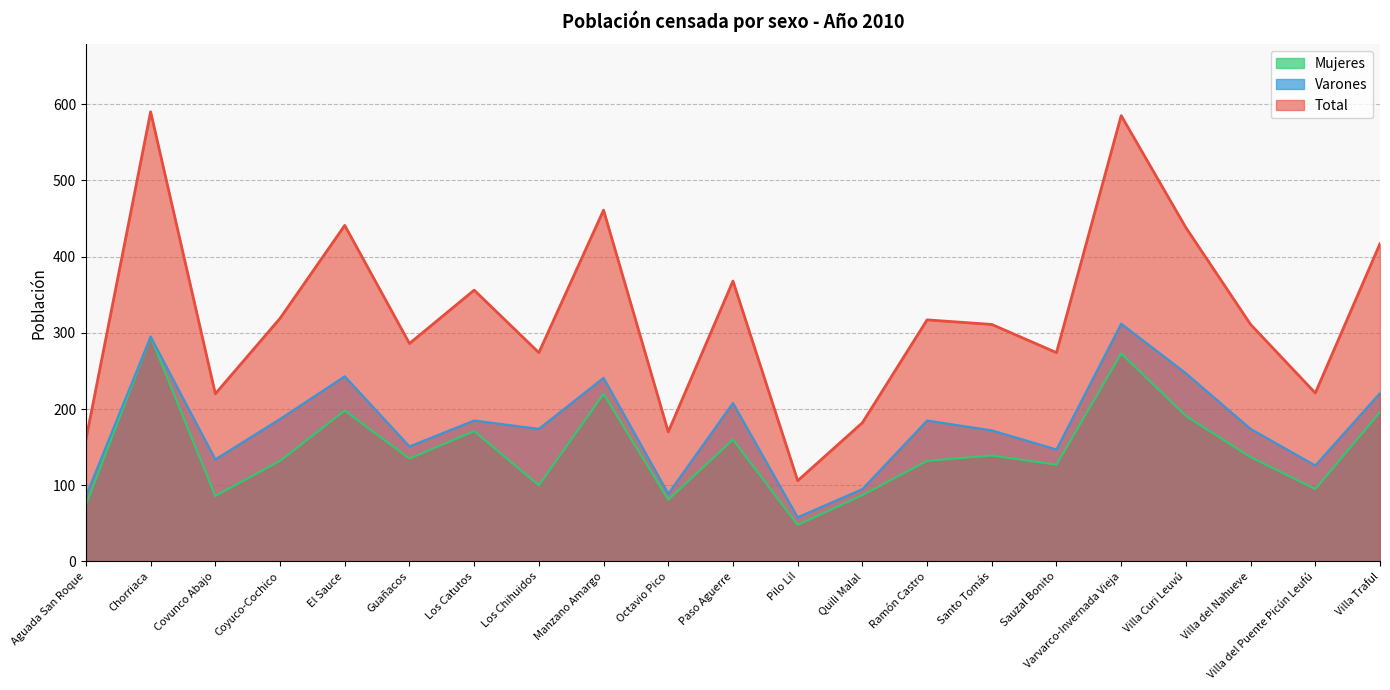

Reading left to right, transcribe all the data shown in this chart.

Total: Aguada San Roque=160	Chorriaca=590	Covunco Abajo=220	Coyuco-Cochico=319	El Sauce=441	Guañacos=286	Los Catutos=356	Los Chihuidos=274	Manzano Amargo=461	Octavio Pico=170	Paso Aguerre=368	Pilo Lil=106	Quili Malal=182	Ramón Castro=317	Santo Tomás=311	Sauzal Bonito=274	Varvarco-Invernada Vieja=585	Villa Curi Leuvú=438	Villa del Nahueve=311	Villa del Puente Picún Leufú=221	Villa Traful=417
Varones: Aguada San Roque=86	Chorriaca=295	Covunco Abajo=134	Coyuco-Cochico=187	El Sauce=243	Guañacos=151	Los Catutos=185	Los Chihuidos=174	Manzano Amargo=241	Octavio Pico=89	Paso Aguerre=208	Pilo Lil=58	Quili Malal=95	Ramón Castro=185	Santo Tomás=172	Sauzal Bonito=147	Varvarco-Invernada Vieja=312	Villa Curi Leuvú=247	Villa del Nahueve=174	Villa del Puente Picún Leufú=126	Villa Traful=221
Mujeres: Aguada San Roque=74	Chorriaca=295	Covunco Abajo=86	Coyuco-Cochico=132	El Sauce=198	Guañacos=135	Los Catutos=171	Los Chihuidos=100	Manzano Amargo=220	Octavio Pico=81	Paso Aguerre=160	Pilo Lil=48	Quili Malal=87	Ramón Castro=132	Santo Tomás=139	Sauzal Bonito=127	Varvarco-Invernada Vieja=273	Villa Curi Leuvú=191	Villa del Nahueve=137	Villa del Puente Picún Leufú=95	Villa Traful=196